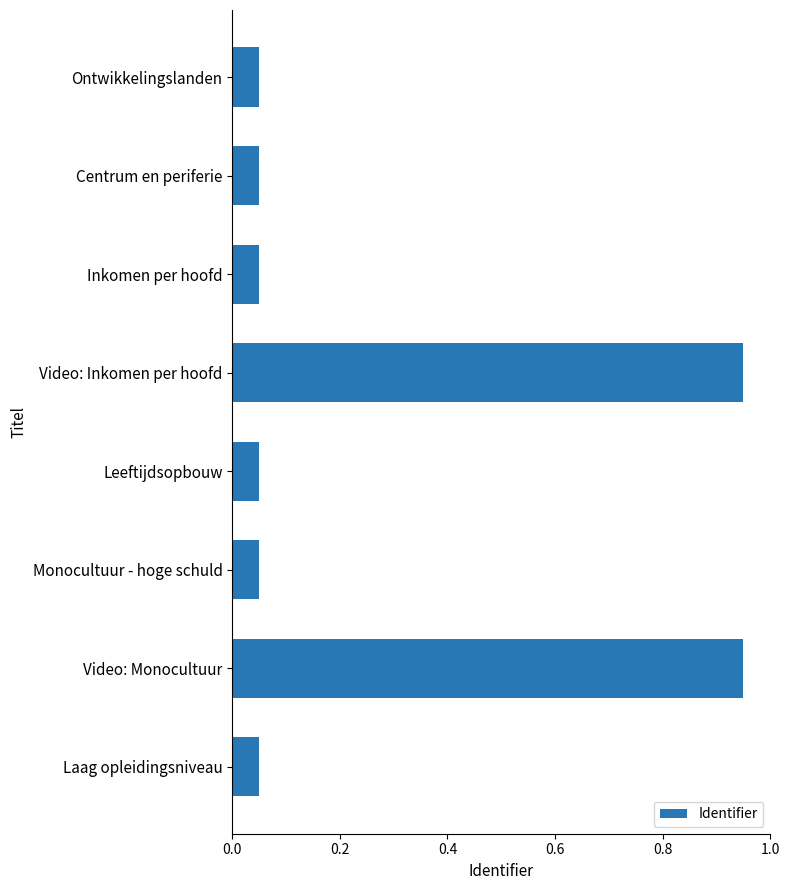

Does the chart contain stacked bars?

No